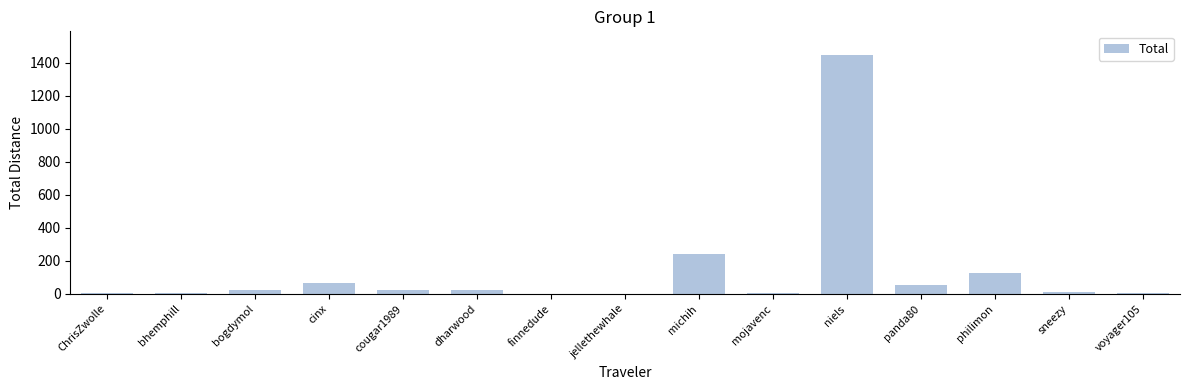

What is the maximum value shown in the chart?

1446.6